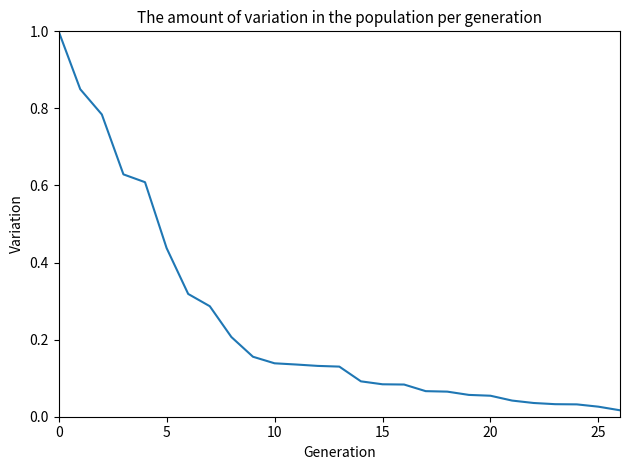

What is the difference between the maximum and minimum values?

1.0